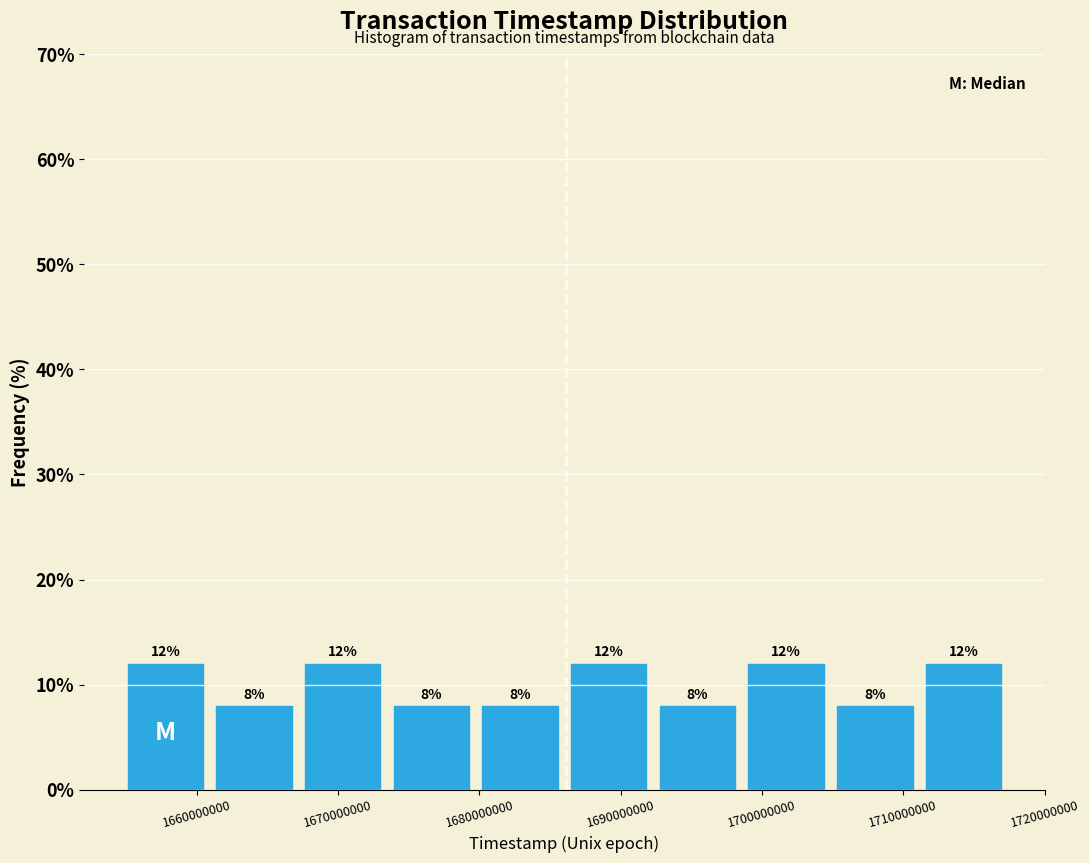

Reading left to right, list every bar in this chart as the range it spans on the x-axis followed by its height. The bar edges are not printed on the chart, so give them approximately, as read against the axis.

1655000000 to 1661000000: 12
1661000000 to 1667000000: 8
1667000000 to 1673000000: 12
1673000000 to 1680000000: 8
1680000000 to 1686000000: 8
1686000000 to 1692000000: 12
1692000000 to 1699000000: 8
1699000000 to 1705000000: 12
1705000000 to 1711000000: 8
1711000000 to 1717000000: 12